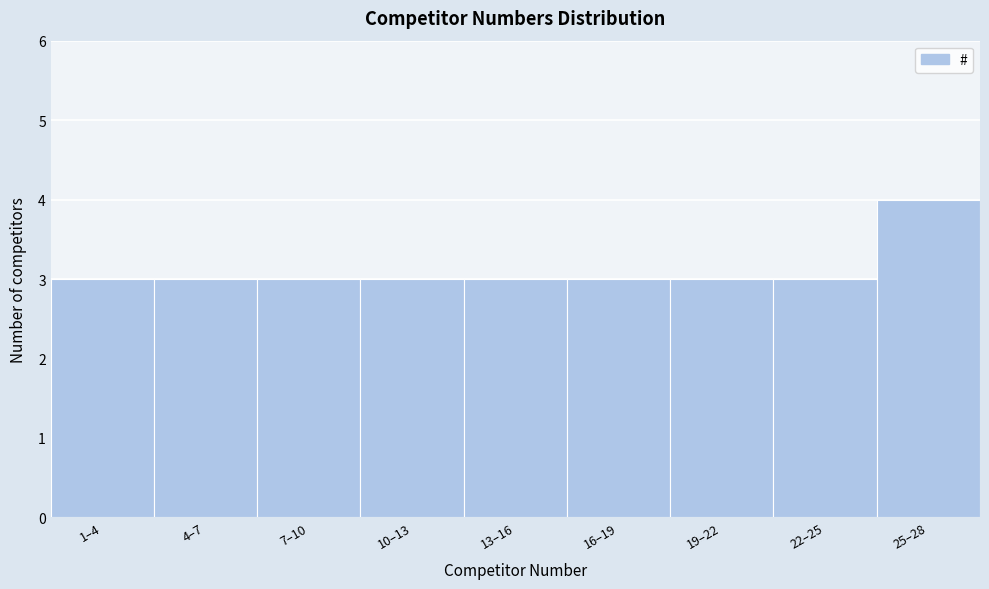

Reading left to right, list all the values displayed in this chart.

1–4=3	4–7=3	7–10=3	10–13=3	13–16=3	16–19=3	19–22=3	22–25=3	25–28=4